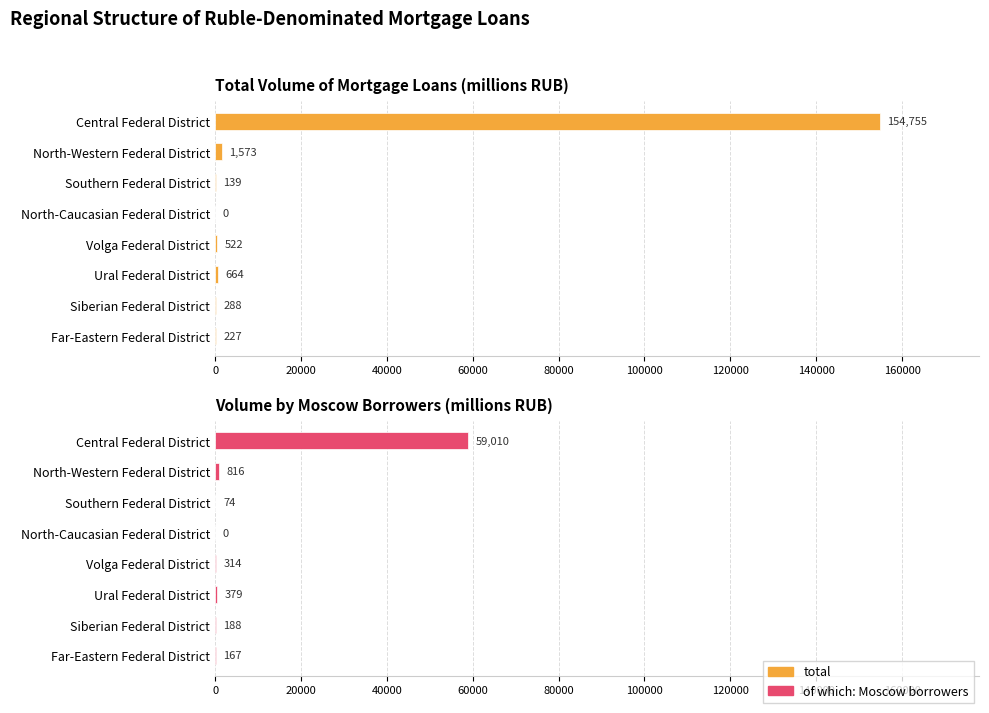

What is the average value of the of which: Moscow borrowers series?

7618